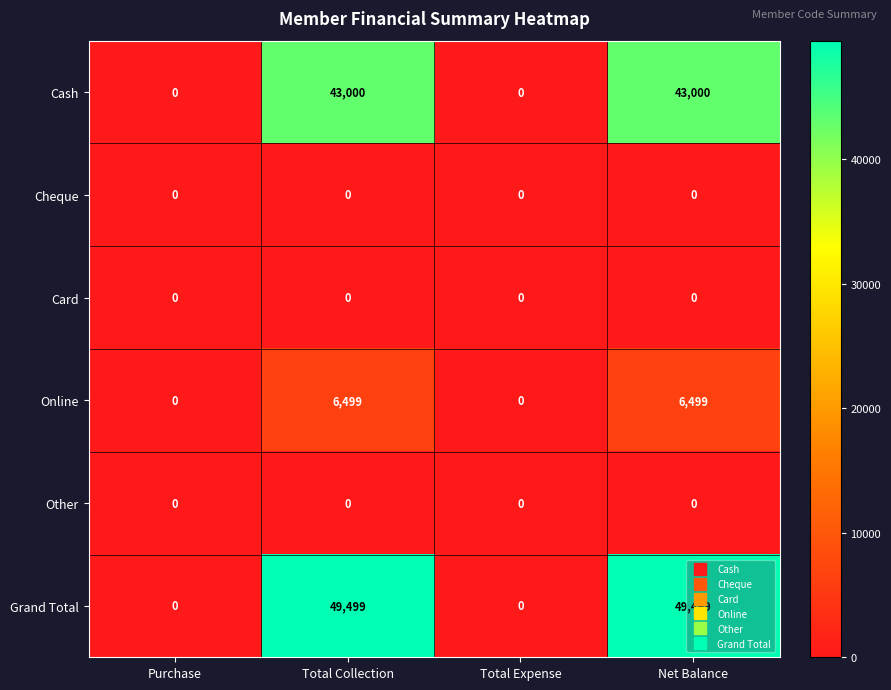

What is the difference between the second highest and second lowest values in the Online series?

6499